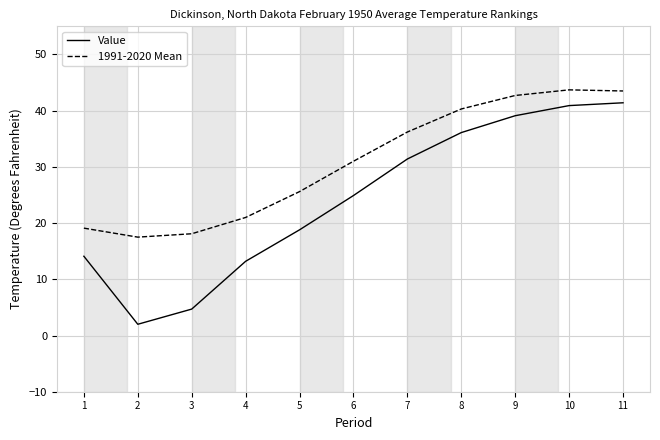

True or false: 1991-2020 Mean and Value cross at least once.

False